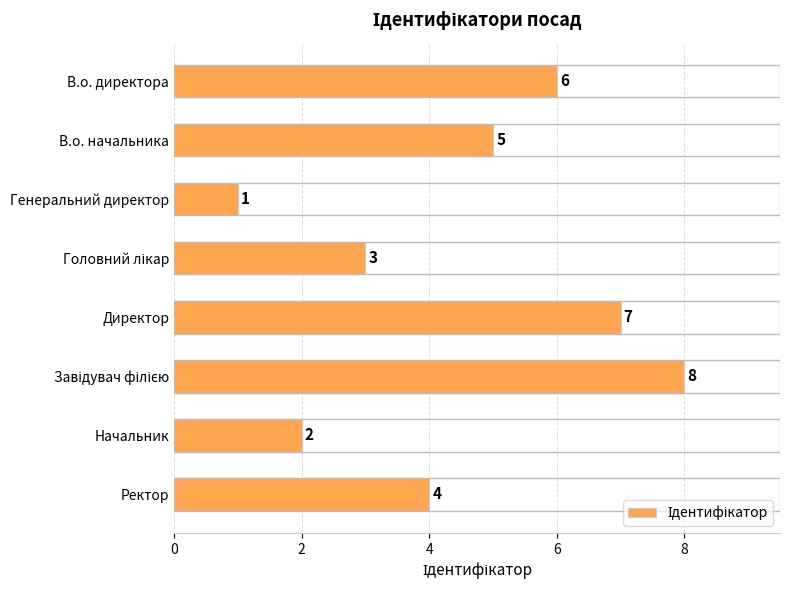

Approximately how many times larger is the value at Директор compared to Начальник?

3.5